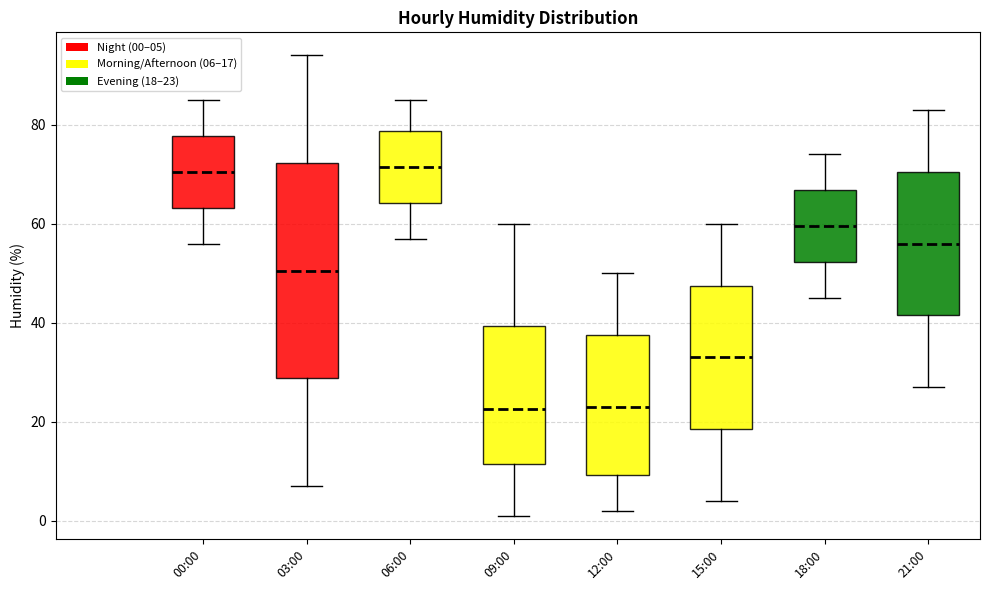

Comparing the boxes themselves (not the whiskers), which one is the tallest?

03:00